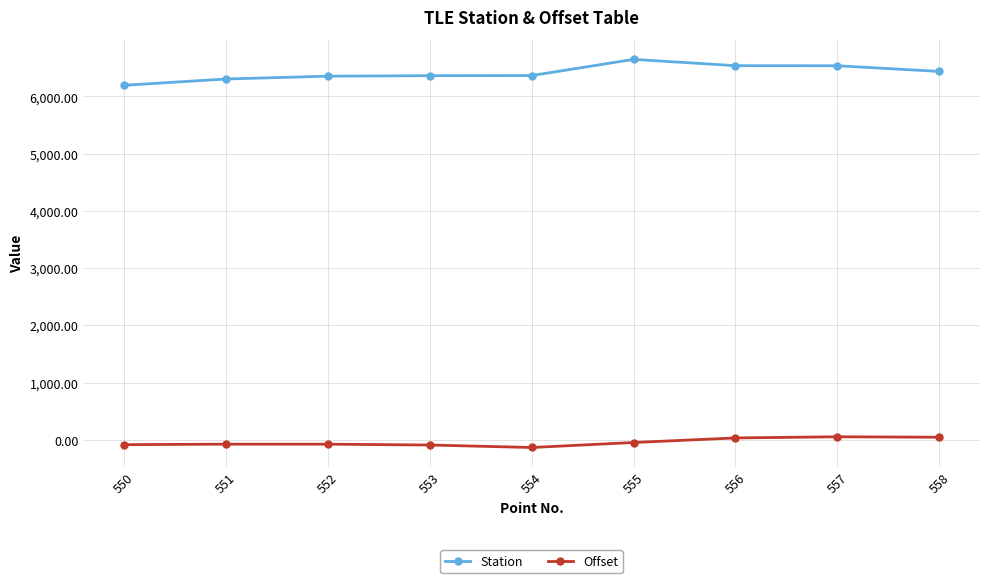

At how many categories does at least one series exceed 1335?

9